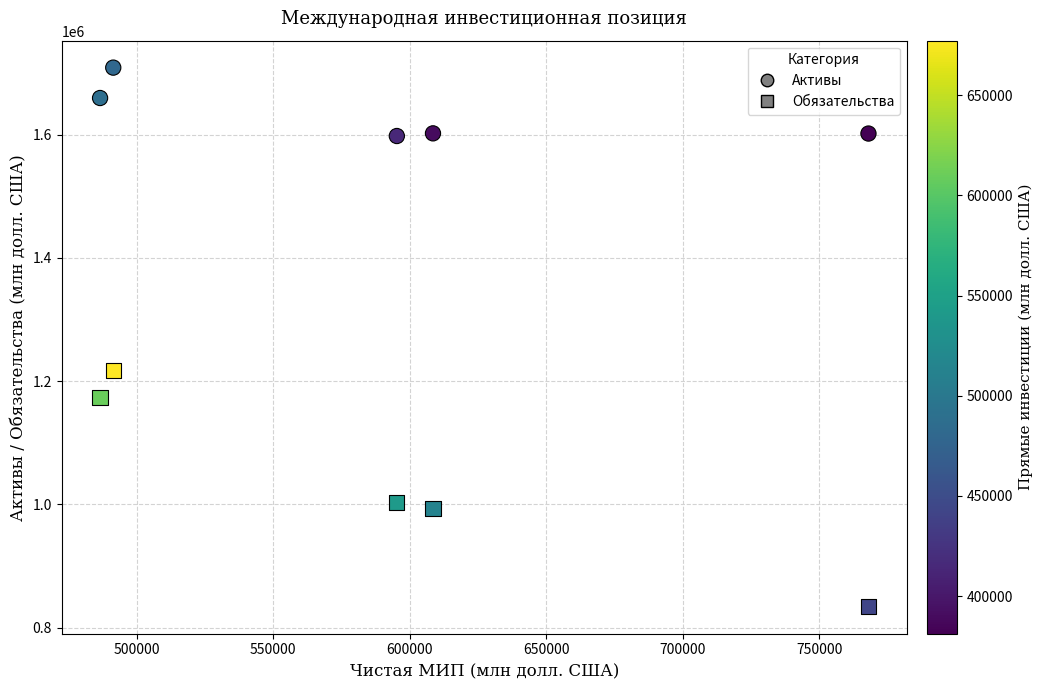

Which series reaches the minimum Y coordinate?

Обязательства